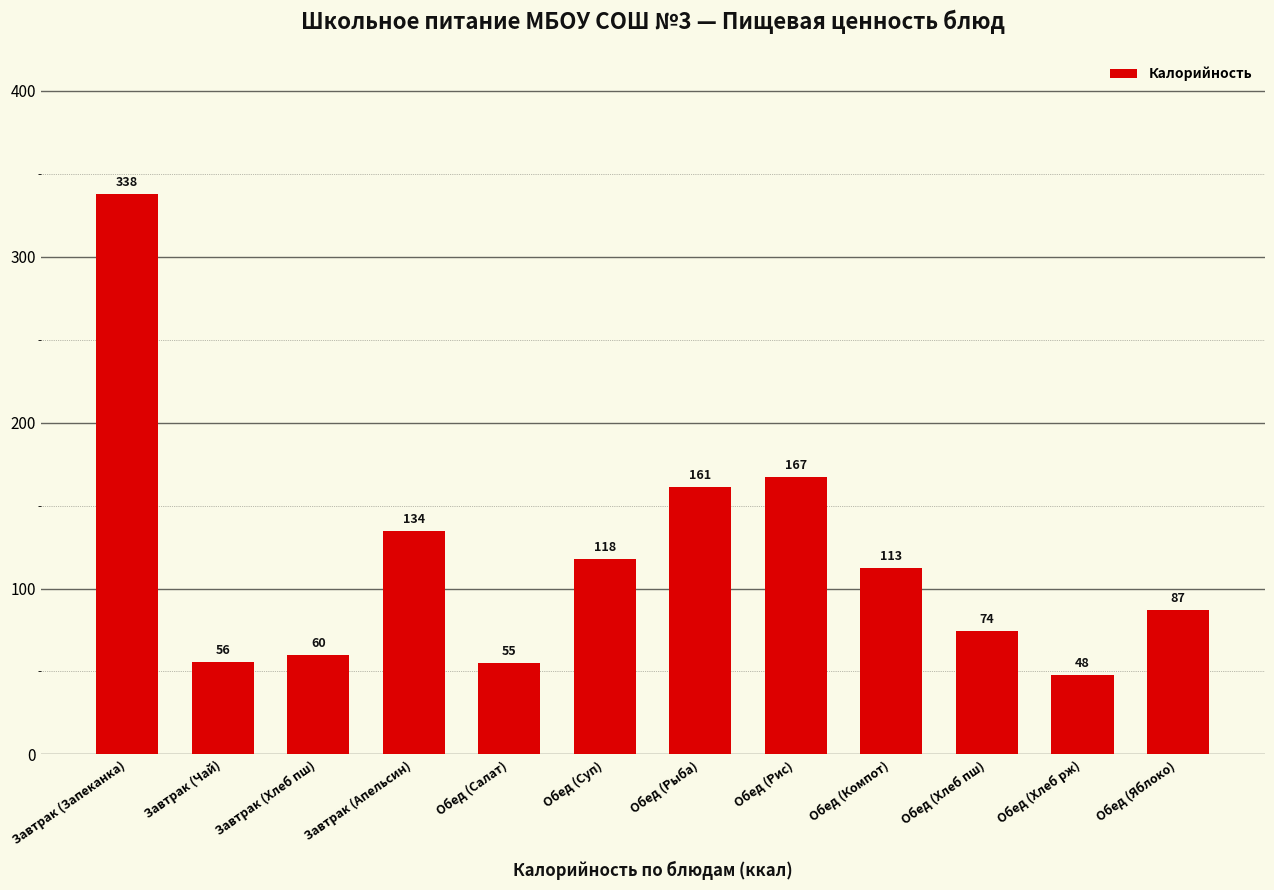

What is the label of the 8th bar from the right?

Обед (Салат)